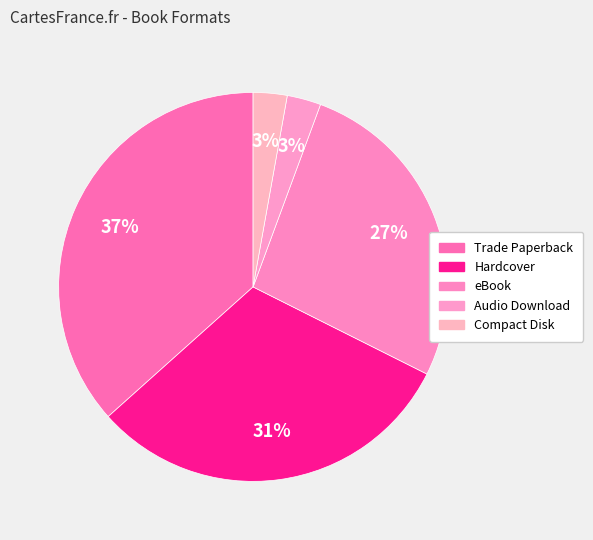

To the nearest percent, what portion does eBook represent?

27%